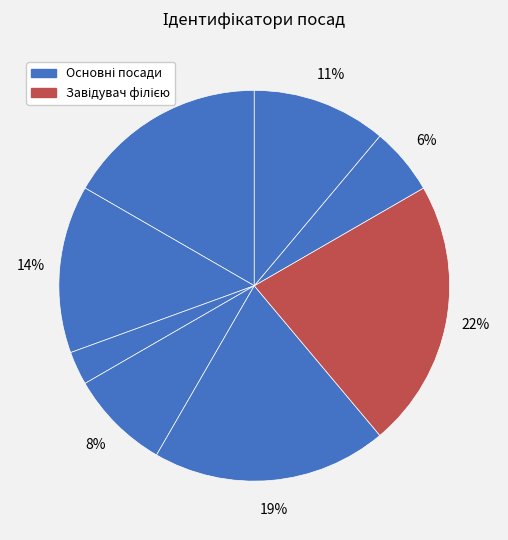

How many segments does this pie chart have?

8